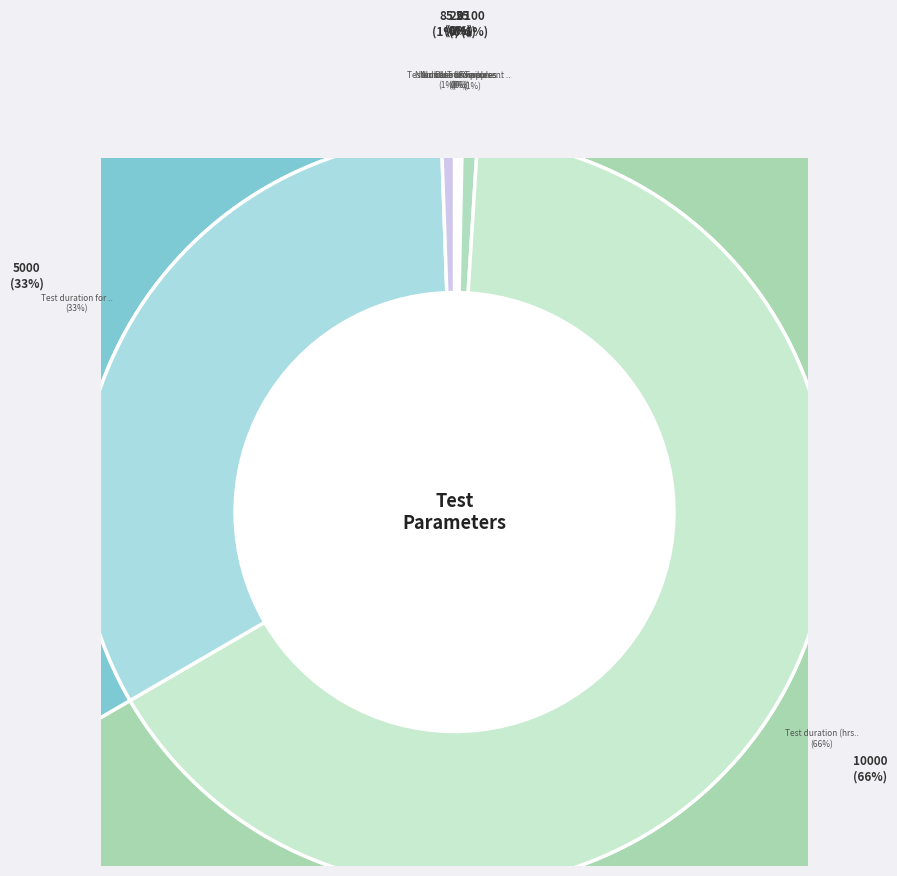

Which has a higher value, Number of Samples Measured or Number of Samples Tested?

Number of Samples Measured